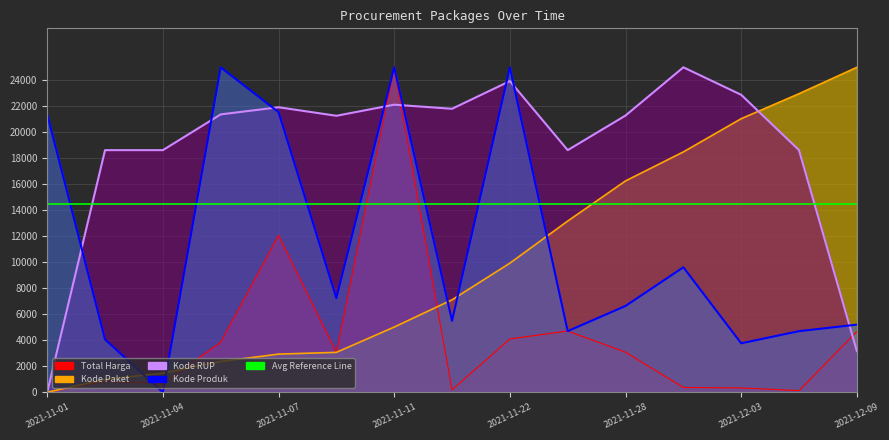

The Total Harga series shows 7746.5 at 2021-11-24. True or false?

False